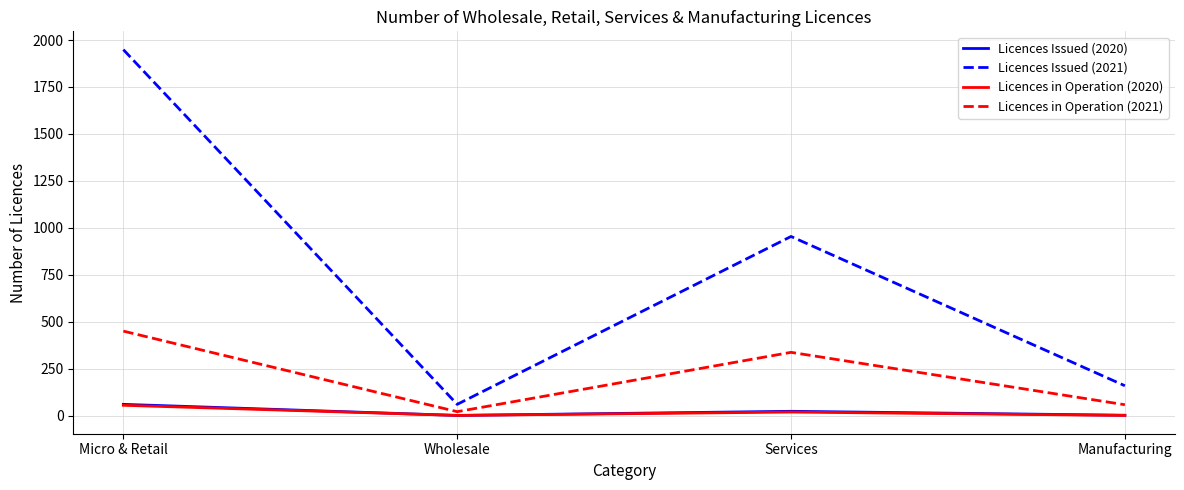

How many lines are shown in the chart?

4